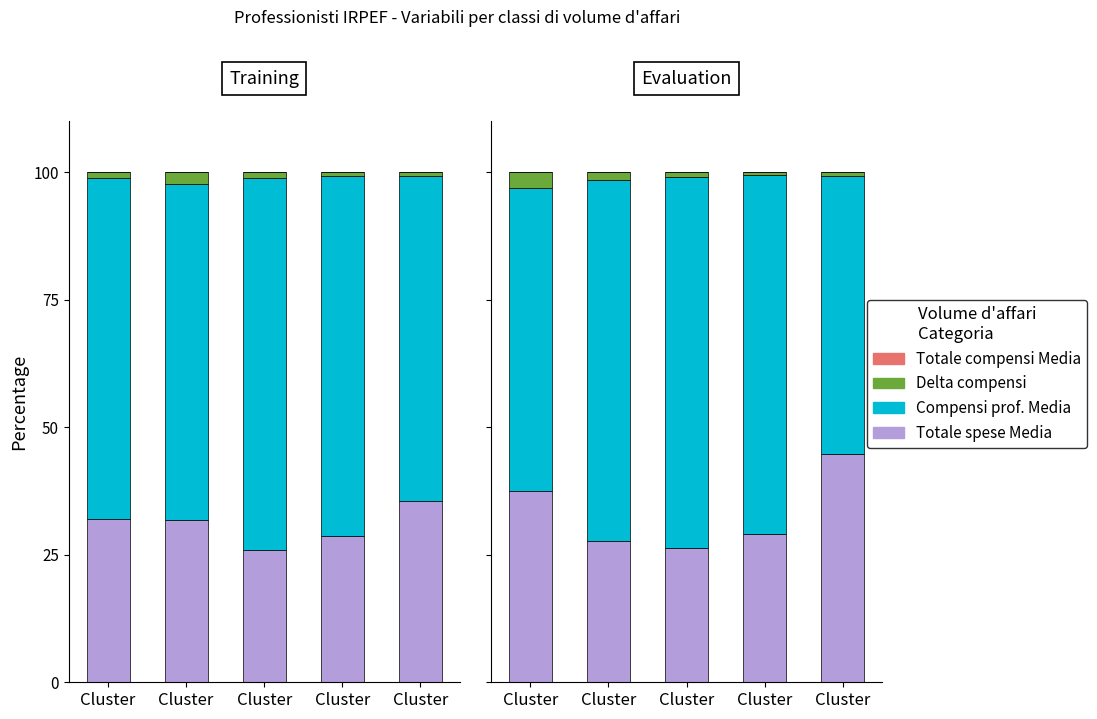

What is the total value across all series at Cluster?

100.0